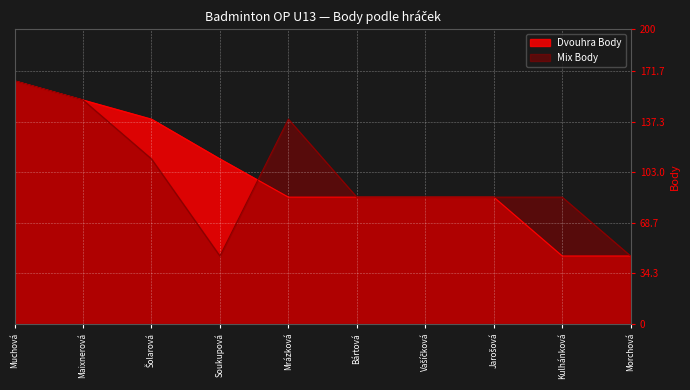

What position from the left is Mrázková?

5